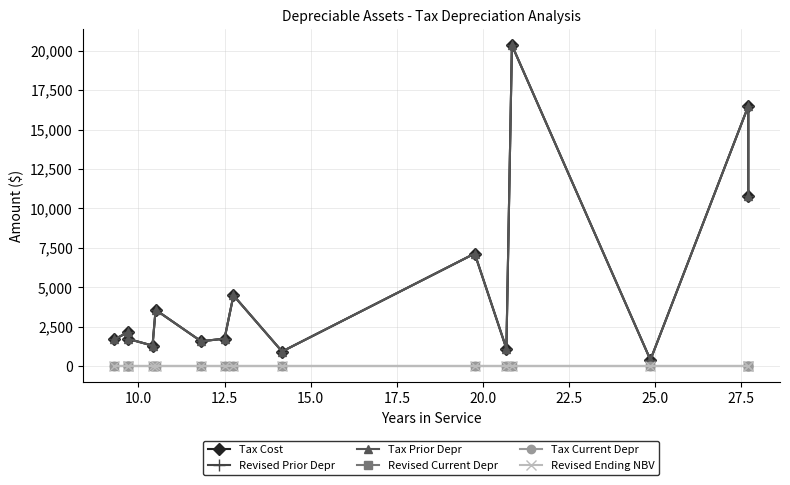

In Tax Prior Depr, how many points are higher than both neighbors (excluding endpoints)?

6